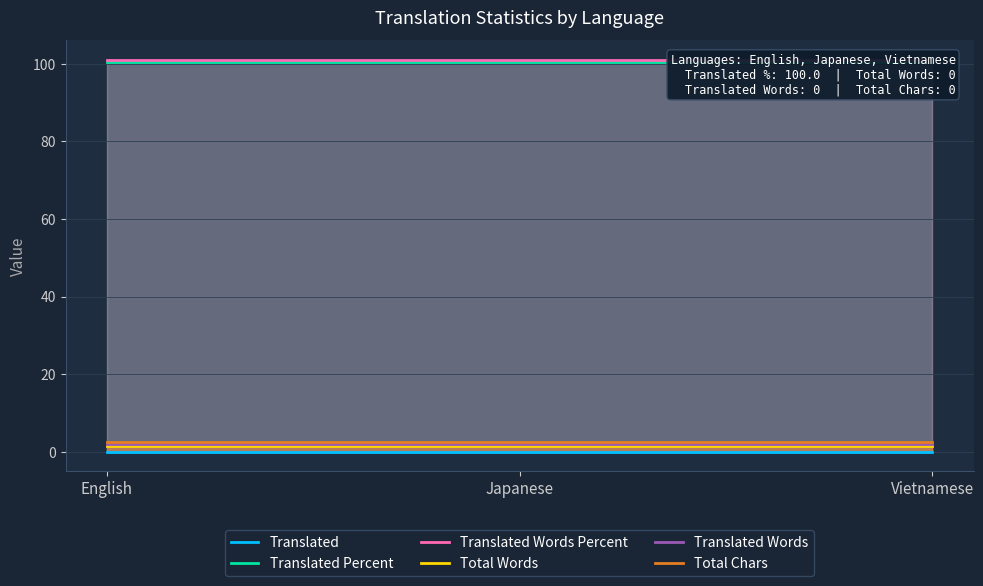

Which series has the largest range (max minus min)?

Translated